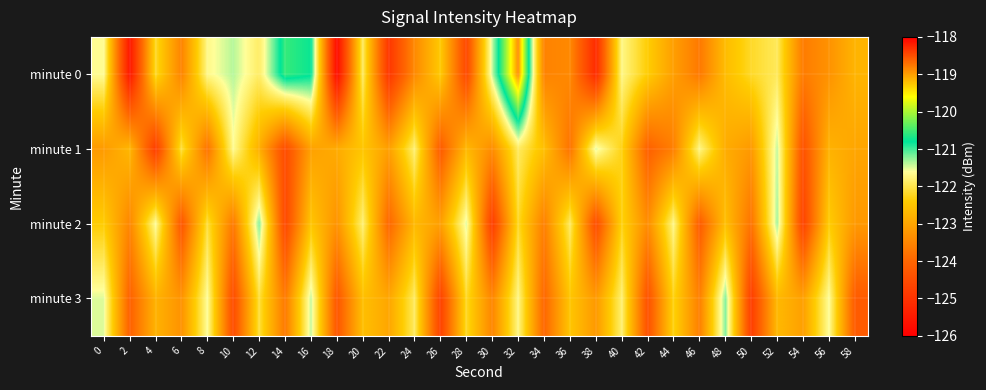

Which series has the widest spread of values?

minute 0